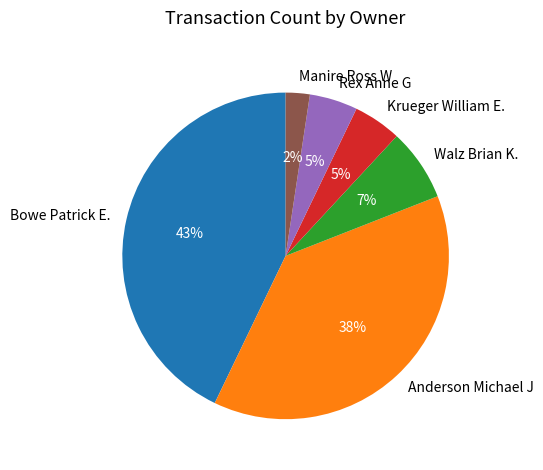

Which category has the smallest portion of the pie?

Manire Ross W